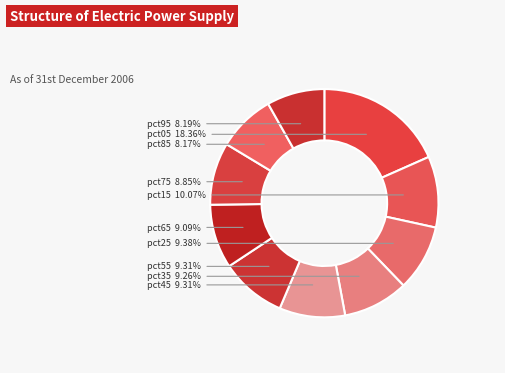

Which category has the biggest portion of the pie?

pct05